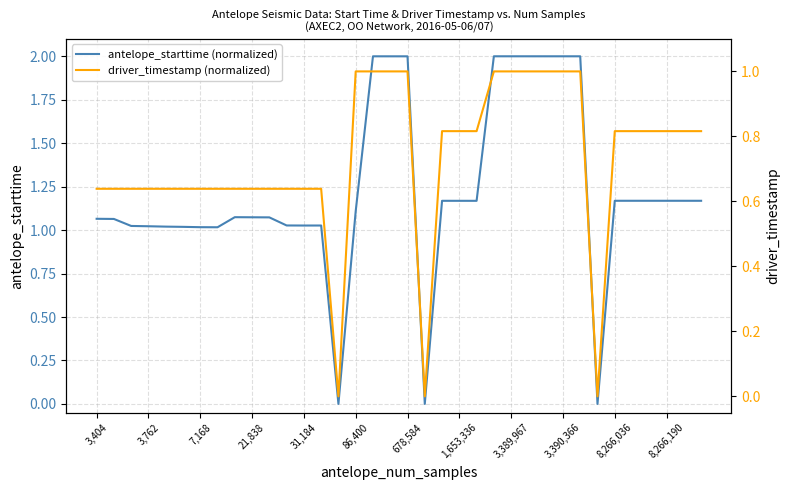

How many times do driver_timestamp (normalized) and antelope_starttime (normalized) cross each other?

2